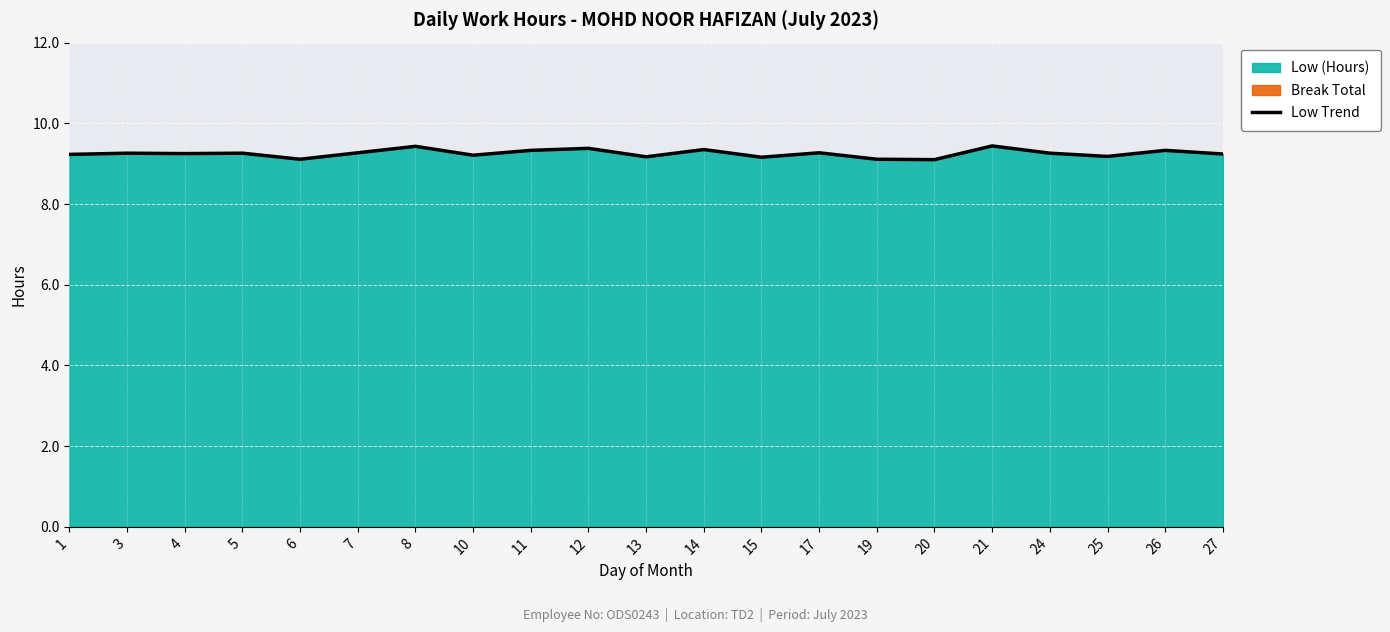

Which category has the lowest value across all series?

20